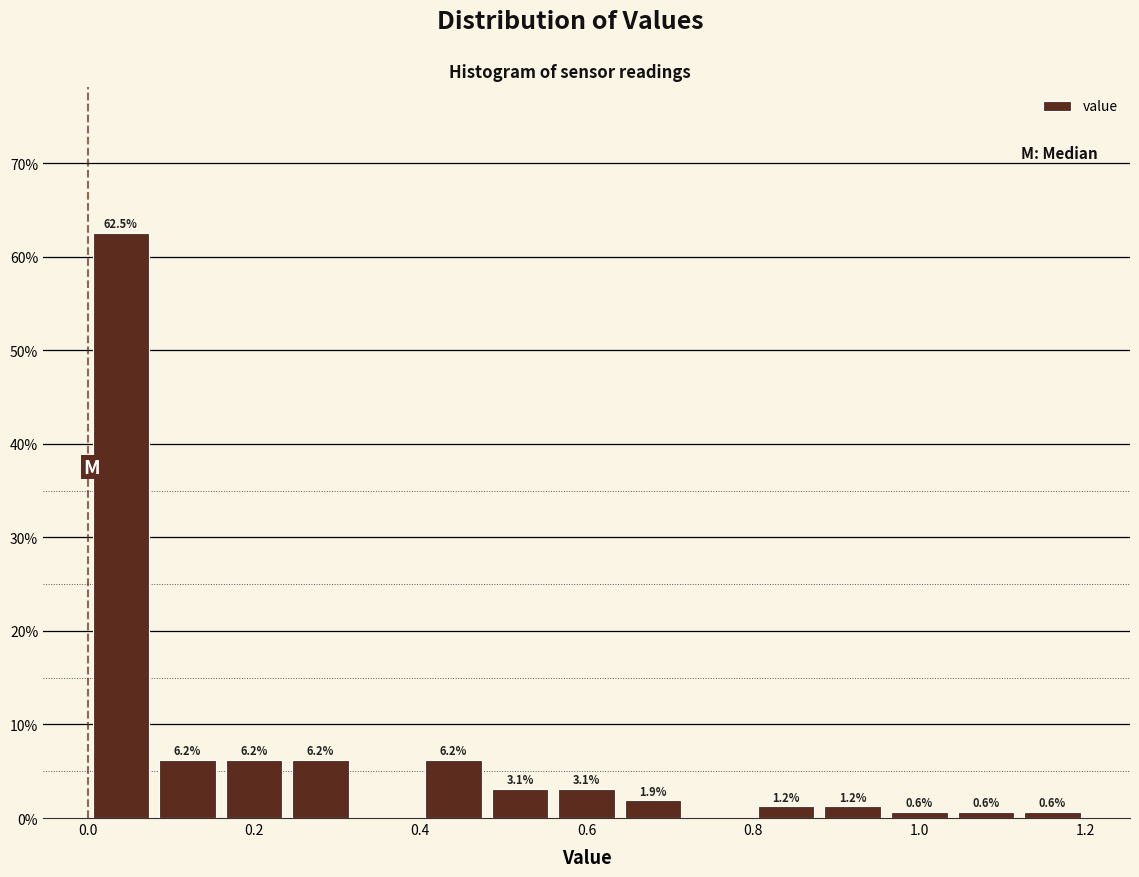

Over which range of the x-axis is the bar tallest?

0.00 to 0.08